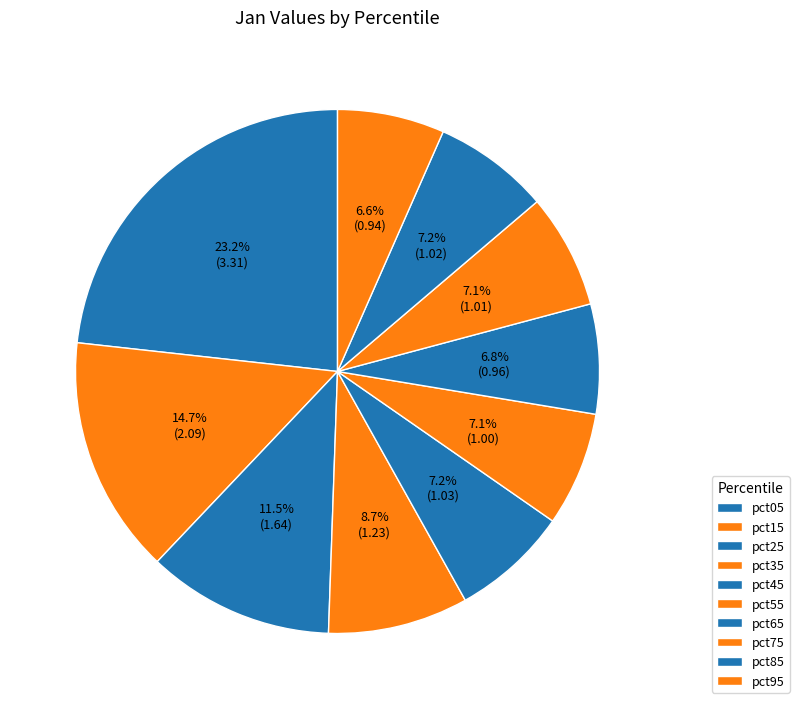

To the nearest percent, what is the difference between the pct25 and pct05 slice percentages?

12%